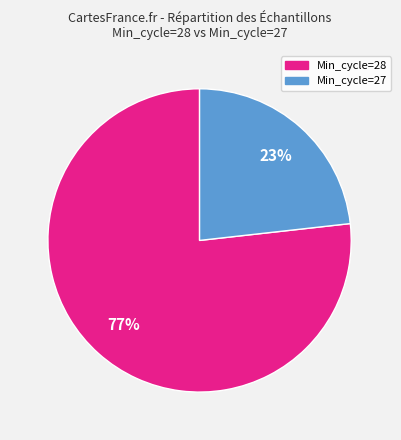

Count the number of slices in the pie.

2